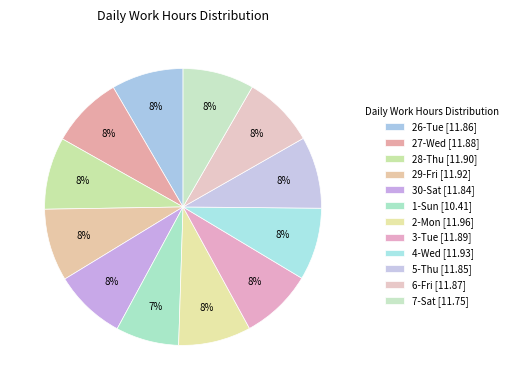

Is it true that 3-Tue is 8% of the pie?

True